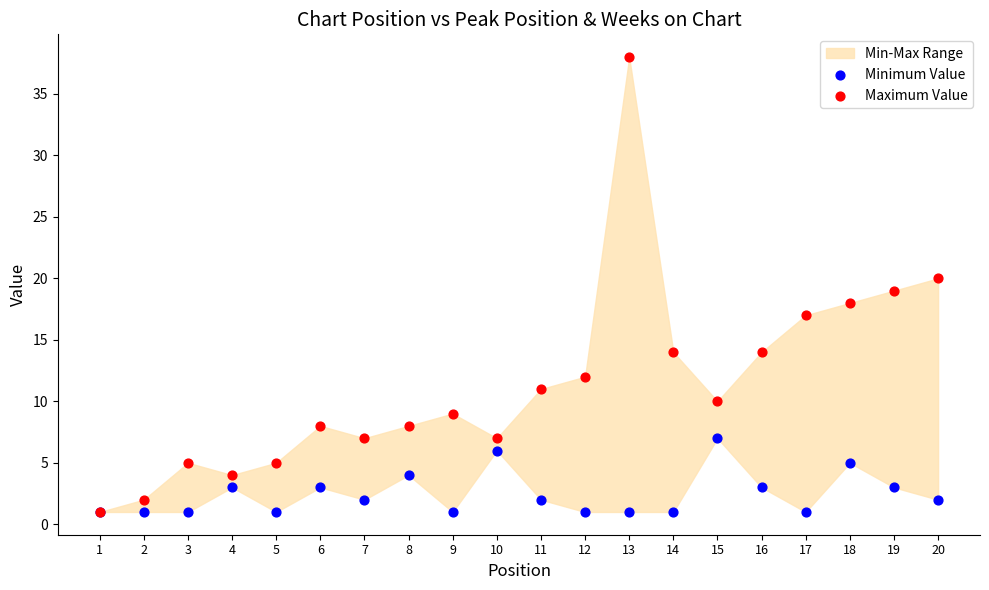

Which series contains the lowest Y value?

Minimum Value